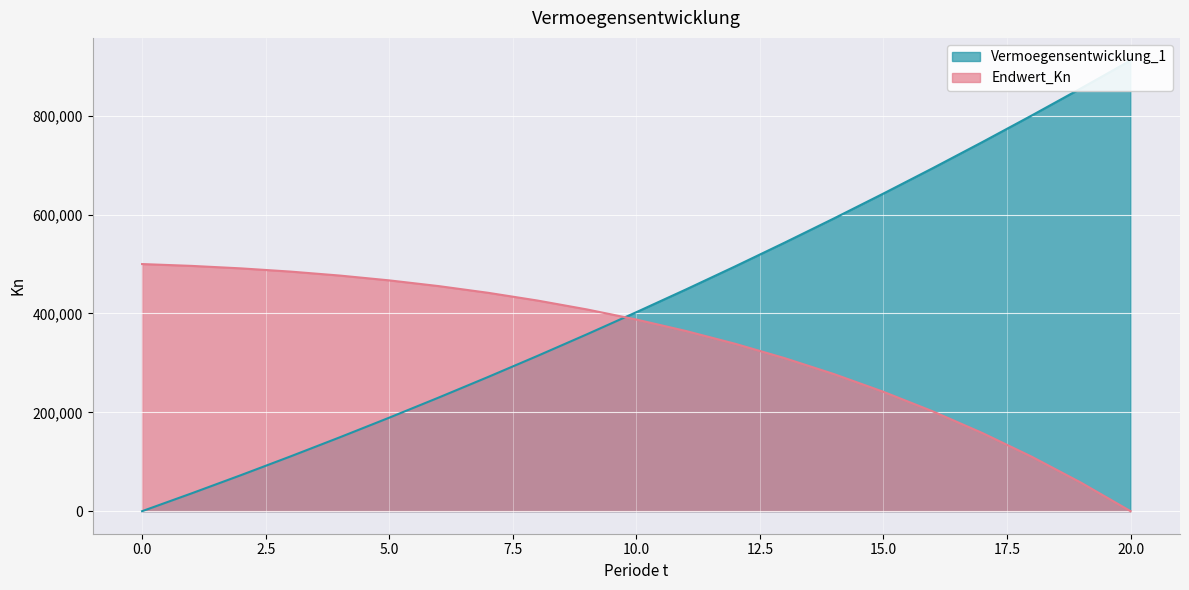

What is the difference between the second highest and second lowest values in the Vermoegensentwicklung_1 series?

819660.9